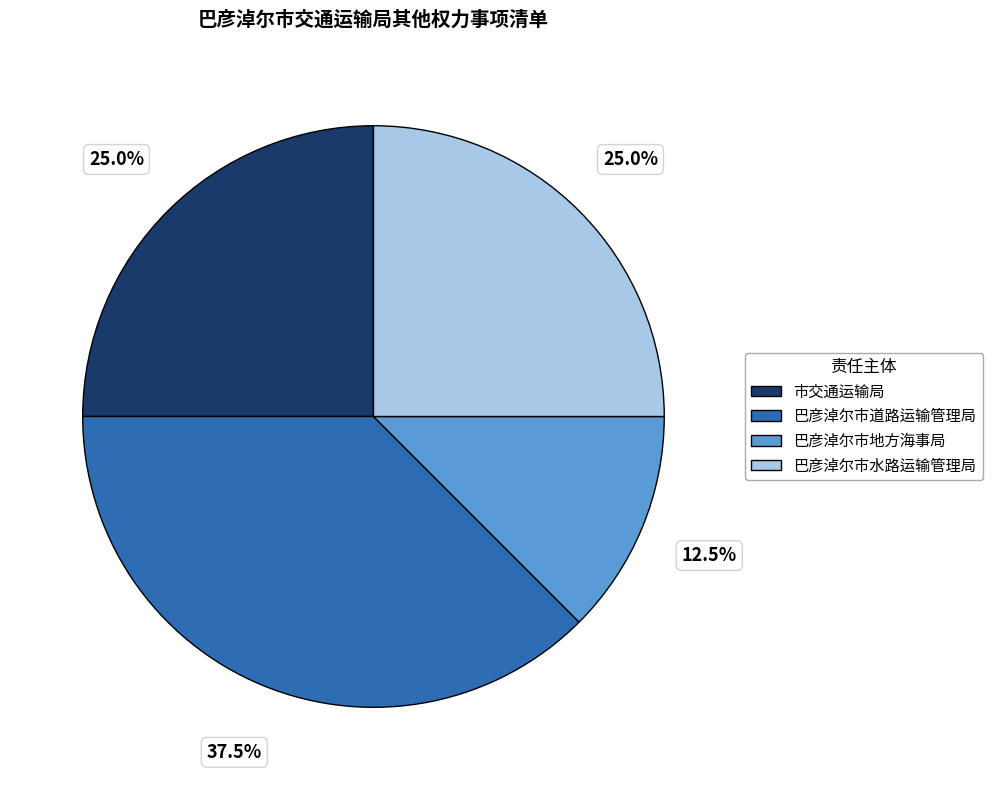

Which slice is the smallest?

巴彦淖尔市地方海事局